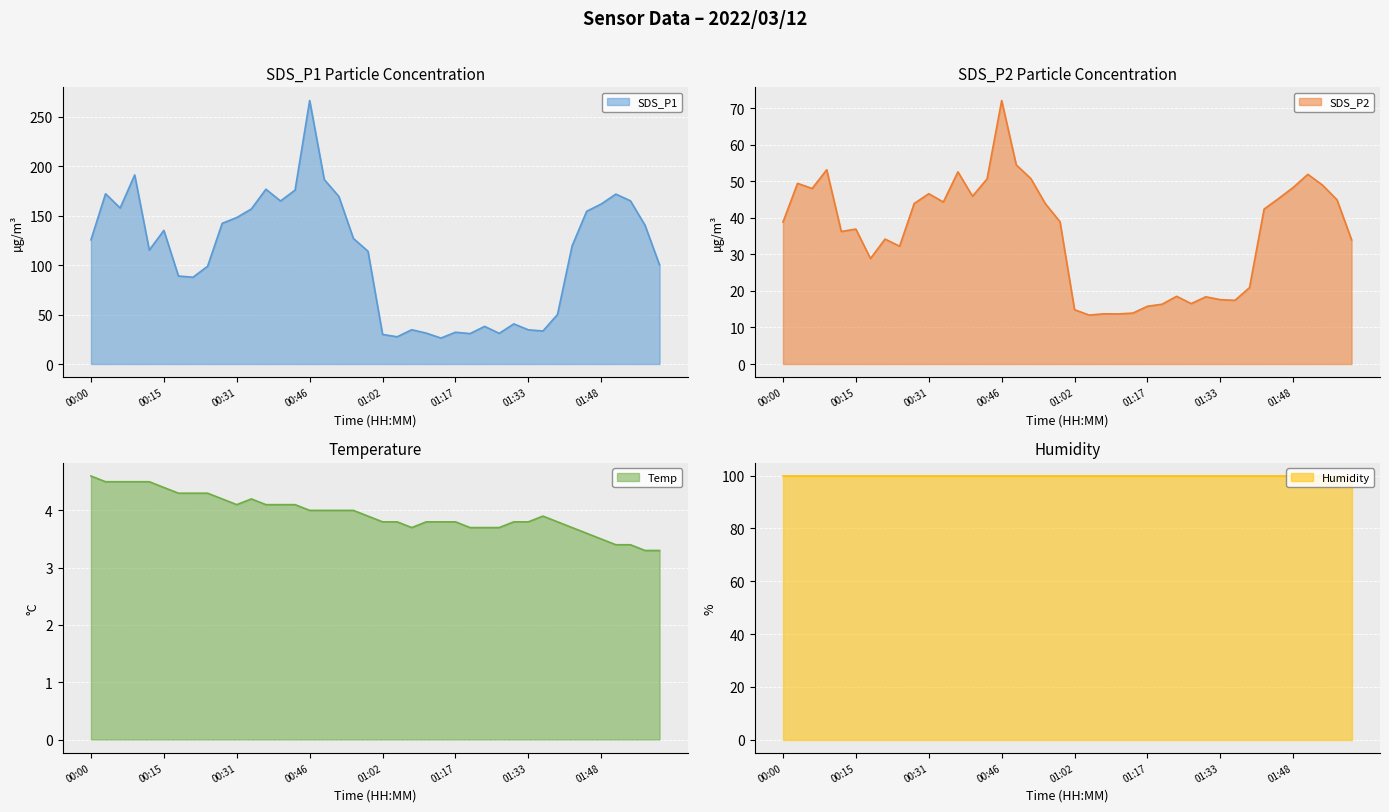

What is the greatest value displayed?

266.2